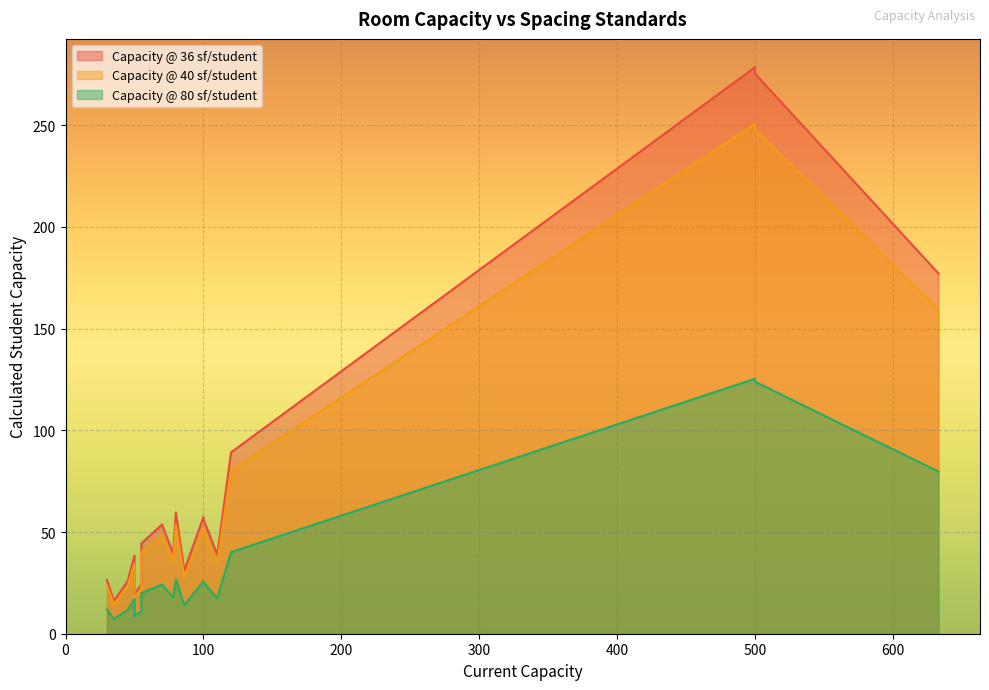

What is the sum of the Capacity @ 40 sf/student values at 78 and 70?

83.8